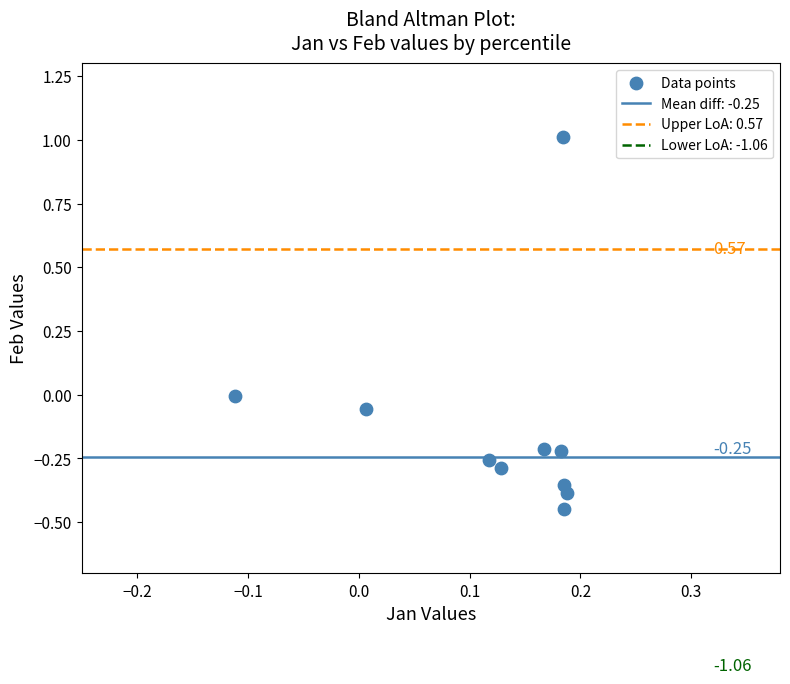

What is the range of X values (max minus min)?

0.3